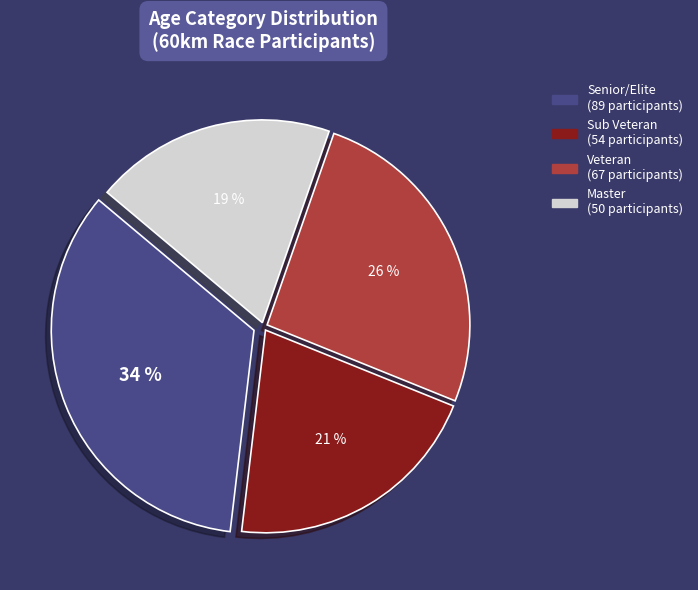

The Master slice represents 19% of the pie. True or false?

True